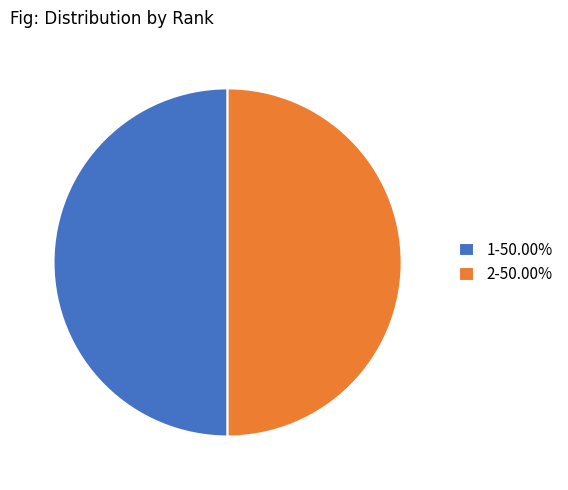

What is the ratio of the value at 1-50.00% to the value at 2-50.00%?

1.0